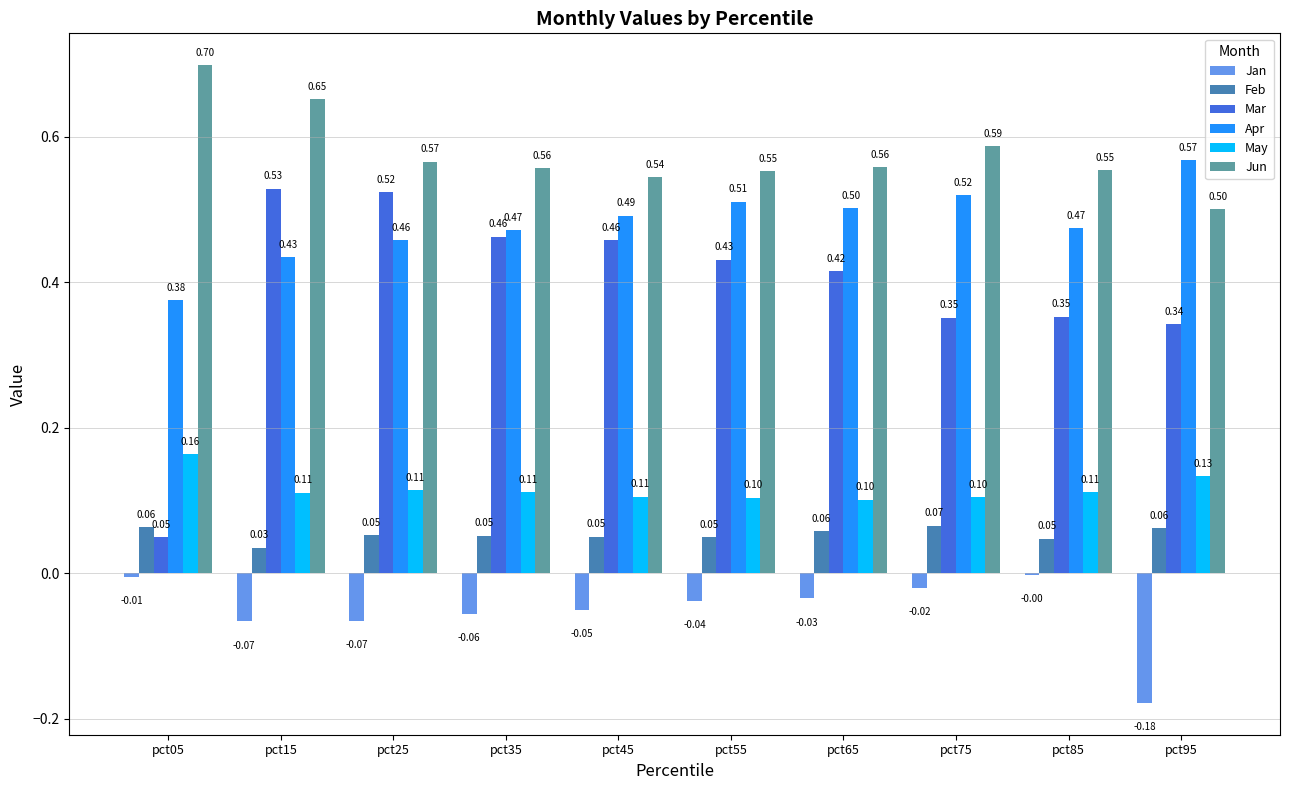

Which series changed the most between pct35 and pct85?

Mar